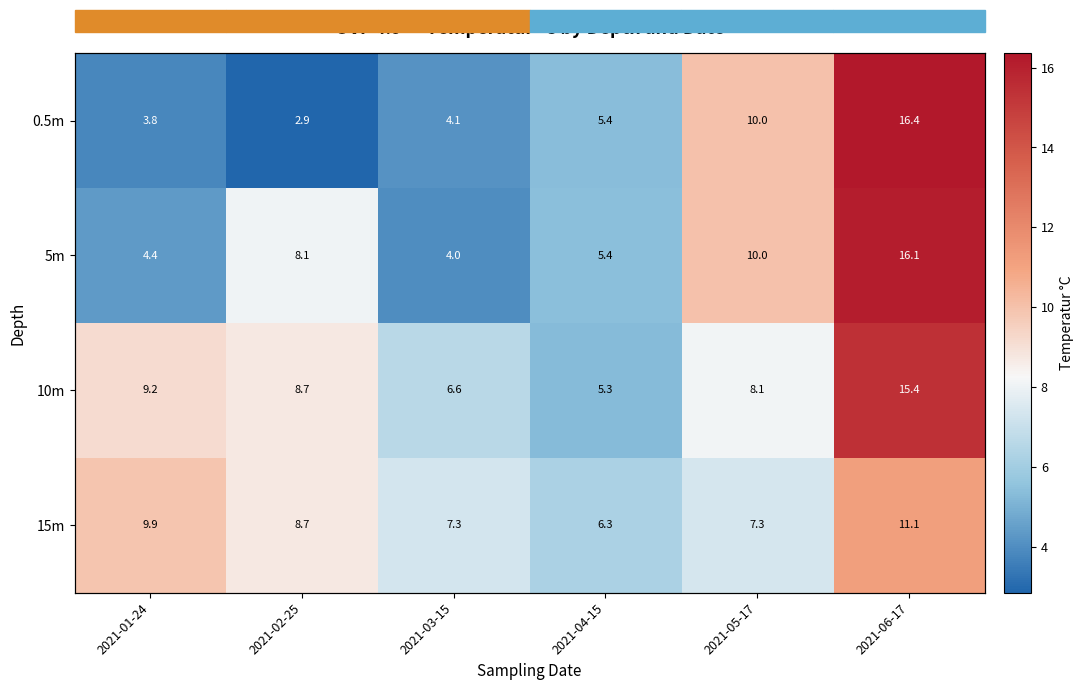

What is the spread (max minus min) of values at 2021-03-15?

3.3